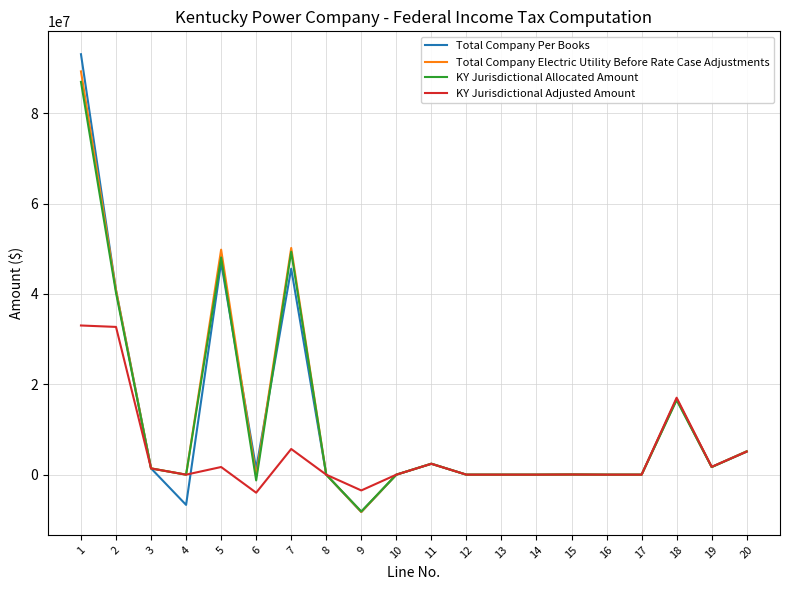

At which label is KY Jurisdictional Allocated Amount closest to 39388402?

2